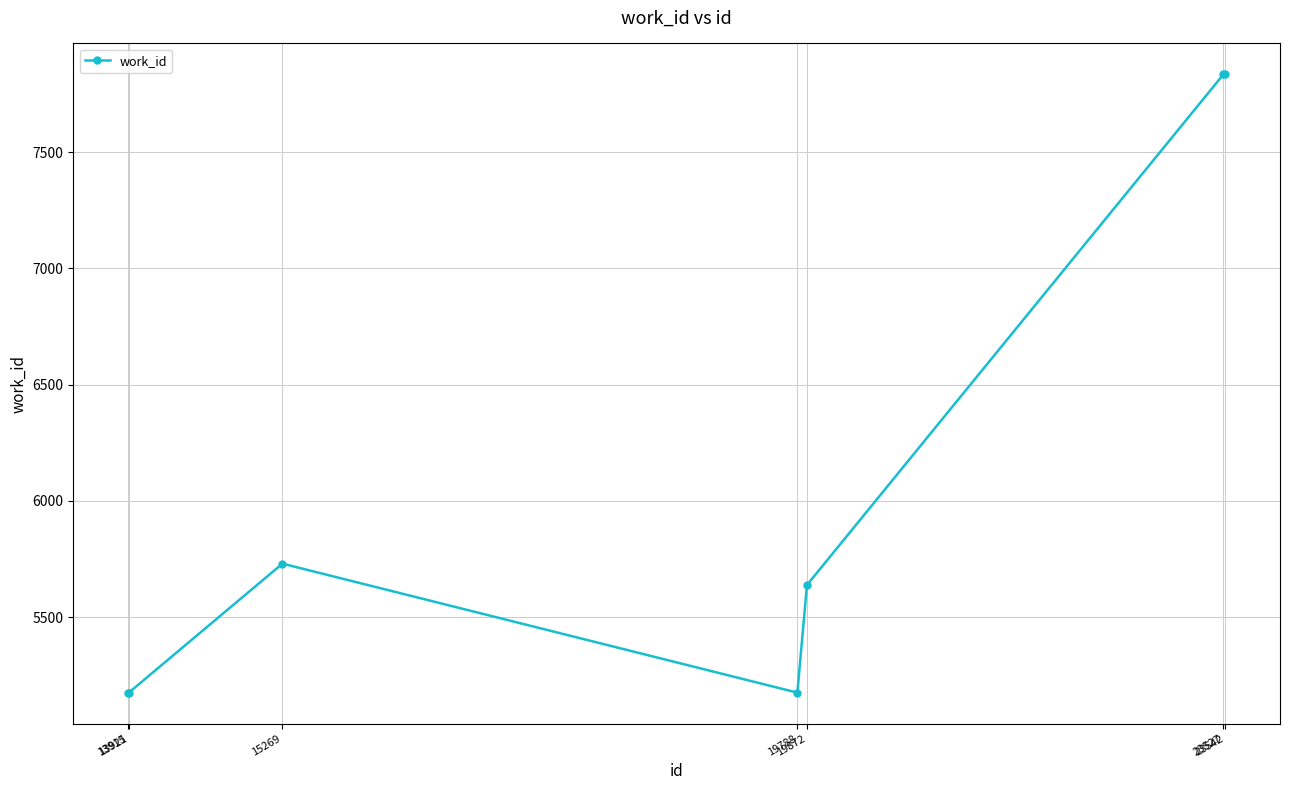

What is the value of the 1st point from the left?

5175